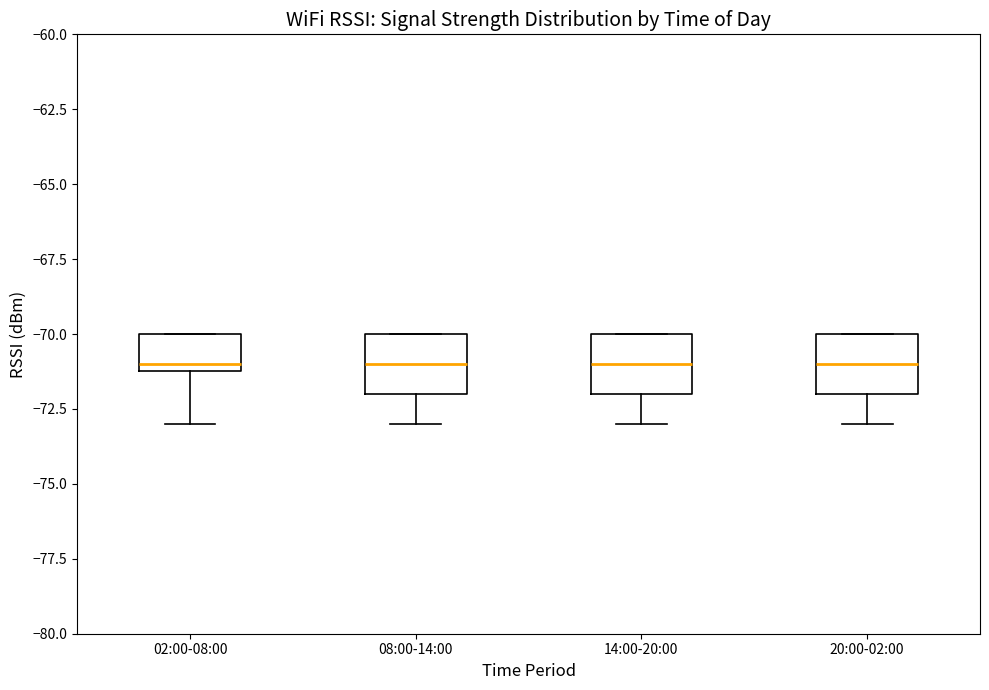

Reading left to right, read every box against the y-axis: the position of its median line, the range the box covers, and the ends of its whiskers. The values are not printed on the chart, so give them approximately, as read against the axis.

02:00-08:00: median -71 (just above the box's lower edge), box -71 to -70, whiskers -73 to -70
08:00-14:00: median -71, box -72 to -70, whiskers -73 to -70
14:00-20:00: median -71, box -72 to -70, whiskers -73 to -70
20:00-02:00: median -71, box -72 to -70, whiskers -73 to -70